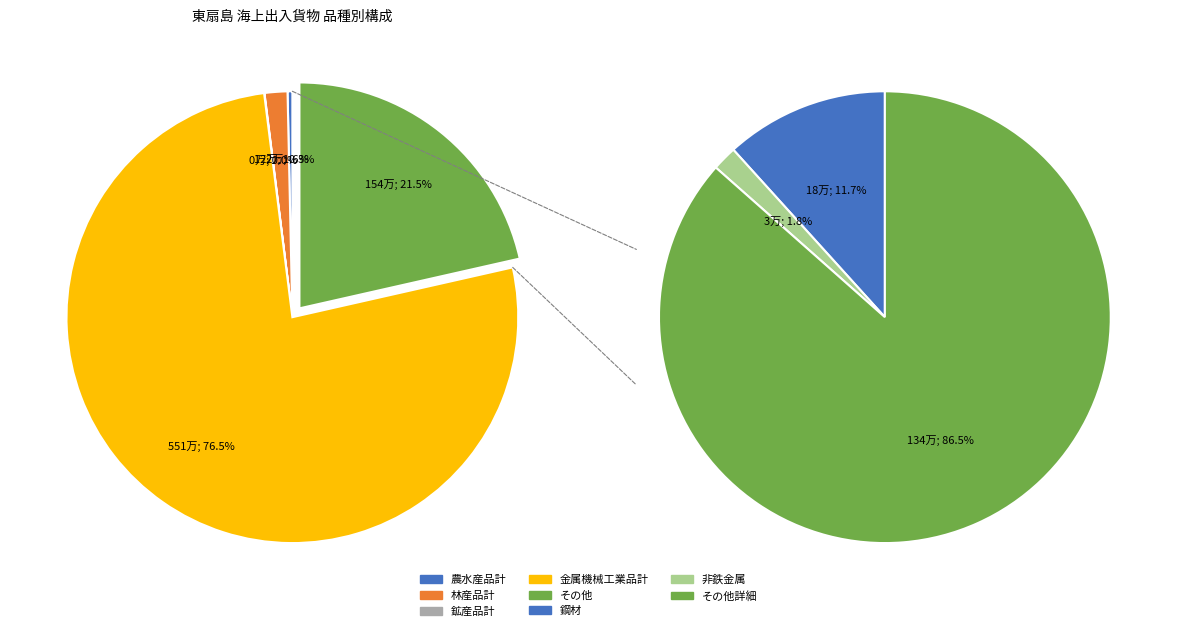

Is there a majority slice in this chart?

Yes